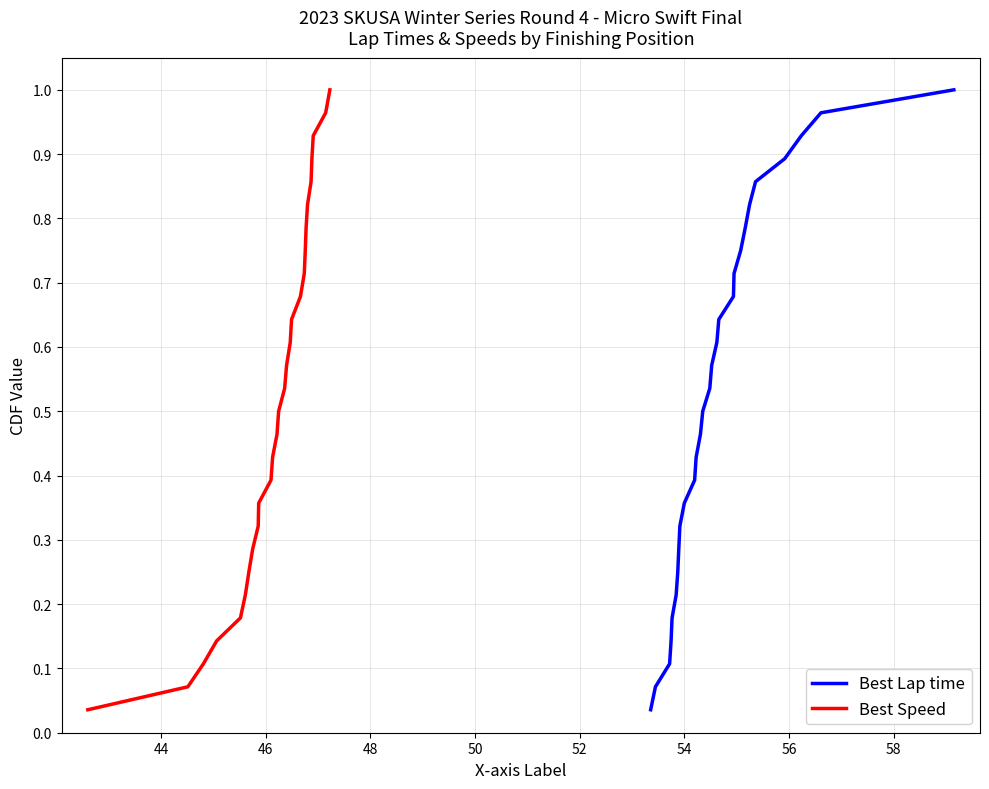

How many data points does each series have?

28